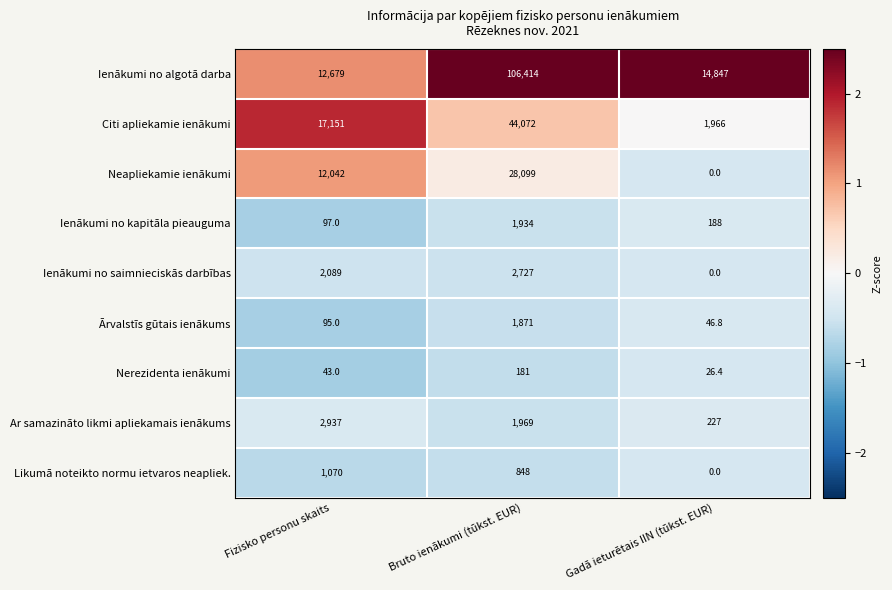

What is the difference between the highest and lowest values at Gadā ieturētais IIN (tūkst. EUR)?

14847.0